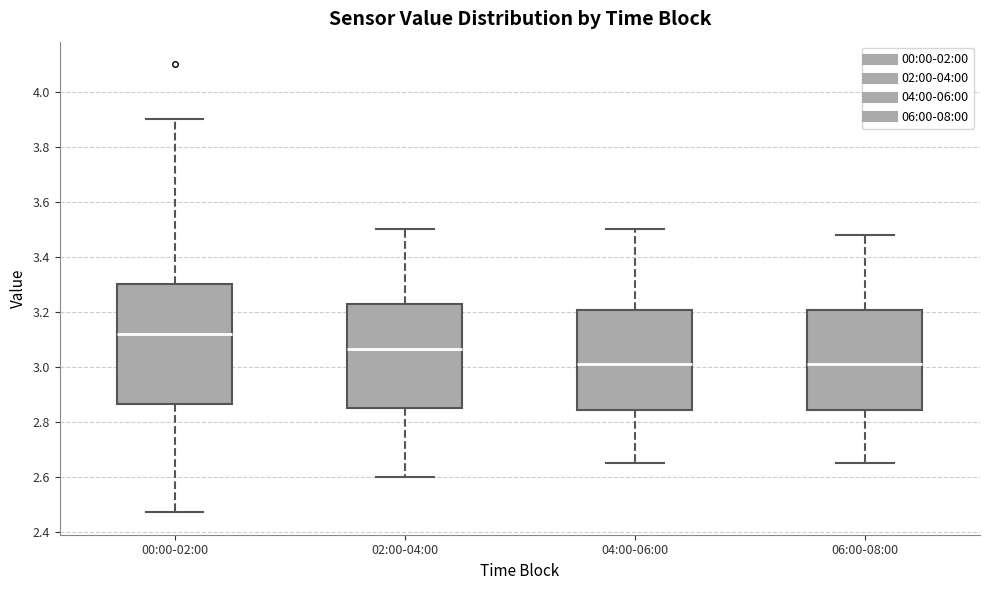

Which box's median line is the highest?

00:00-02:00